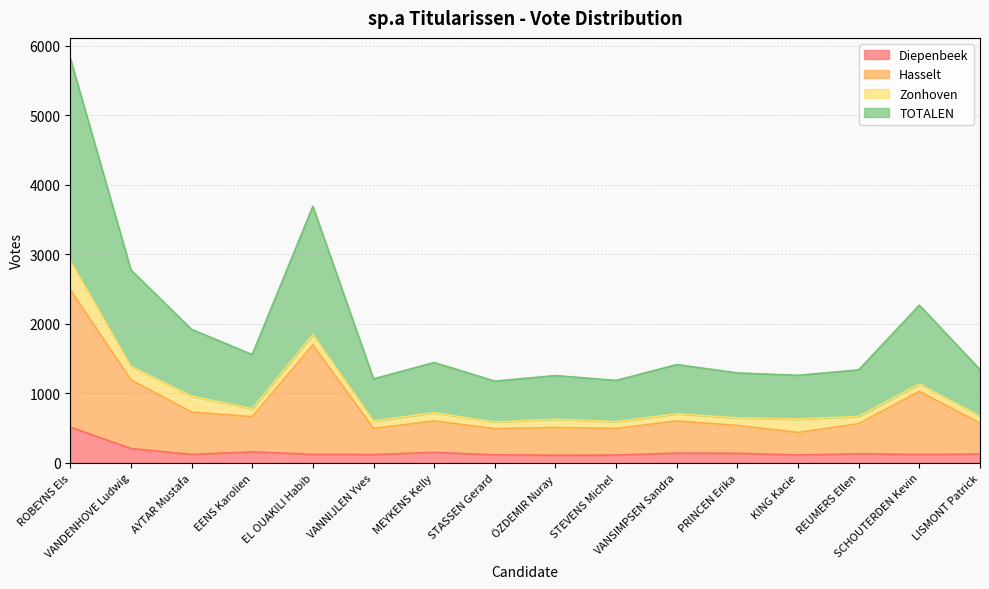

What are all the series names shown in the legend?

Diepenbeek, Hasselt, Zonhoven, TOTALEN